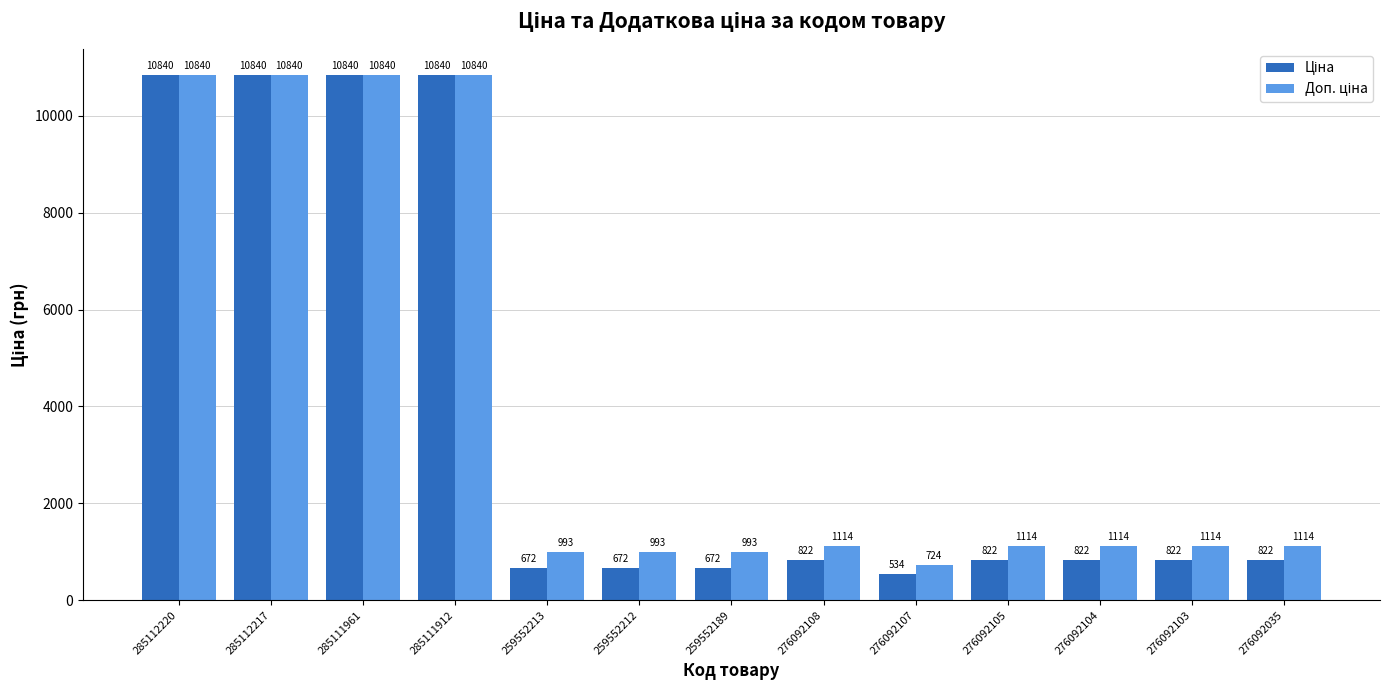

Count the number of data series in this chart.

2